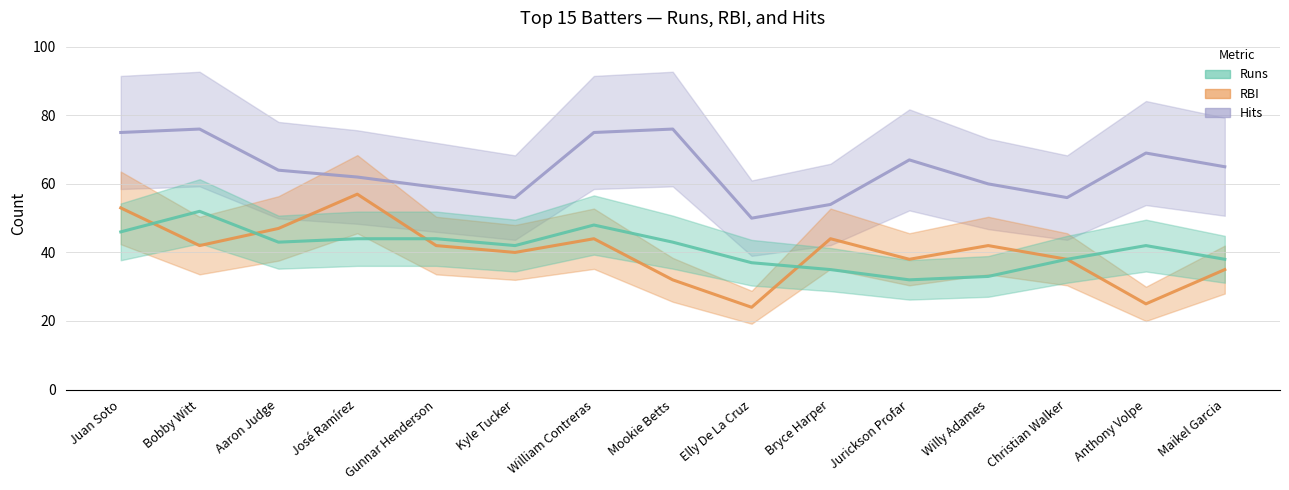

What is the label of the 10th point from the left?

Bryce Harper